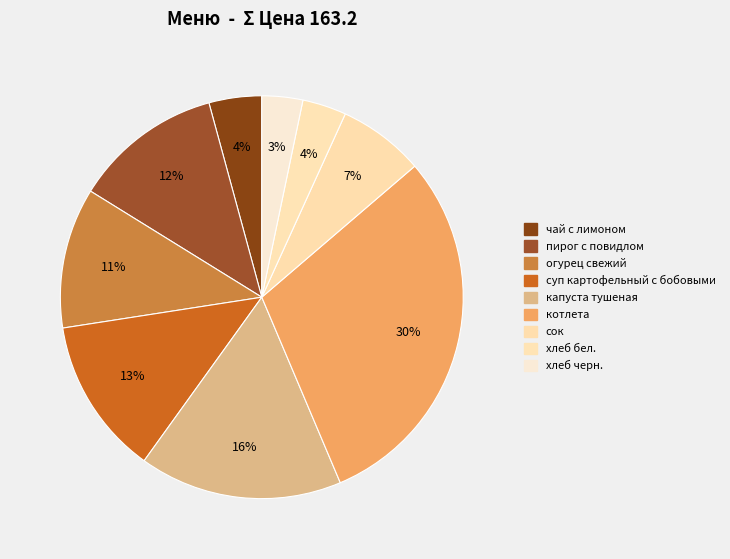

Count the number of slices in the pie.

9